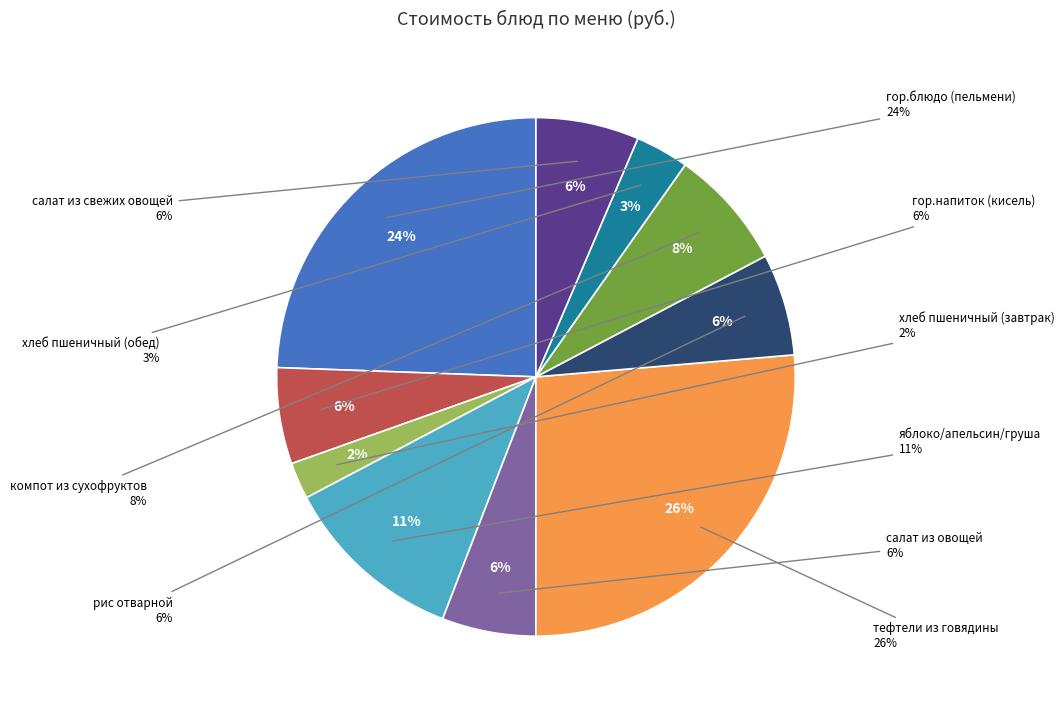

Does any single category account for the majority?

No